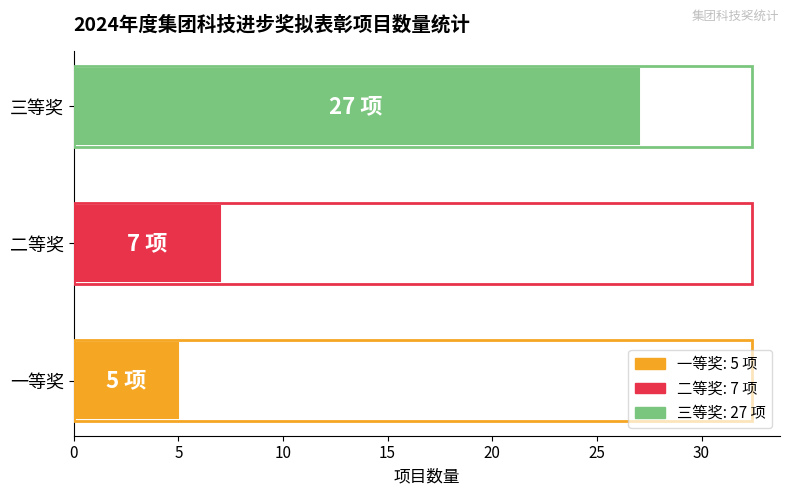

True or false: the data shows 4 at 二等奖.

False